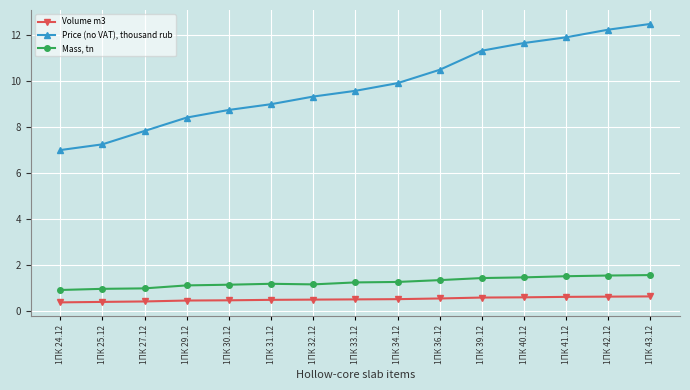

At 1ПК 40.12, list the series in order from largest to smallest.

Price (no VAT), thousand rub, Mass, tn, Volume m3